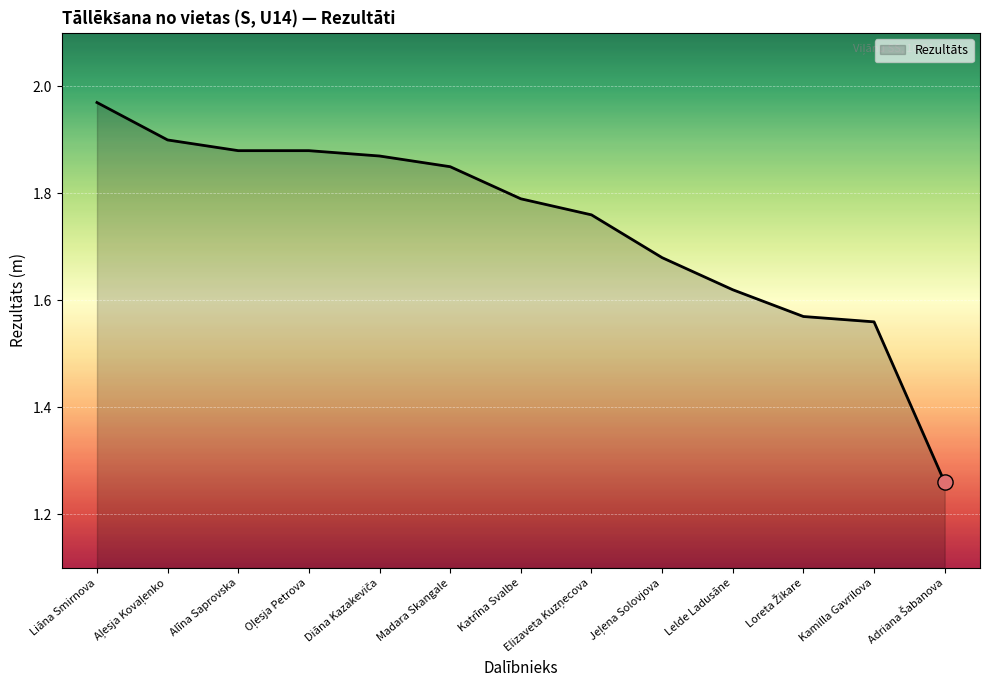

What is the change in value from Liāna Smirnova to Madara Skangale?

-0.1